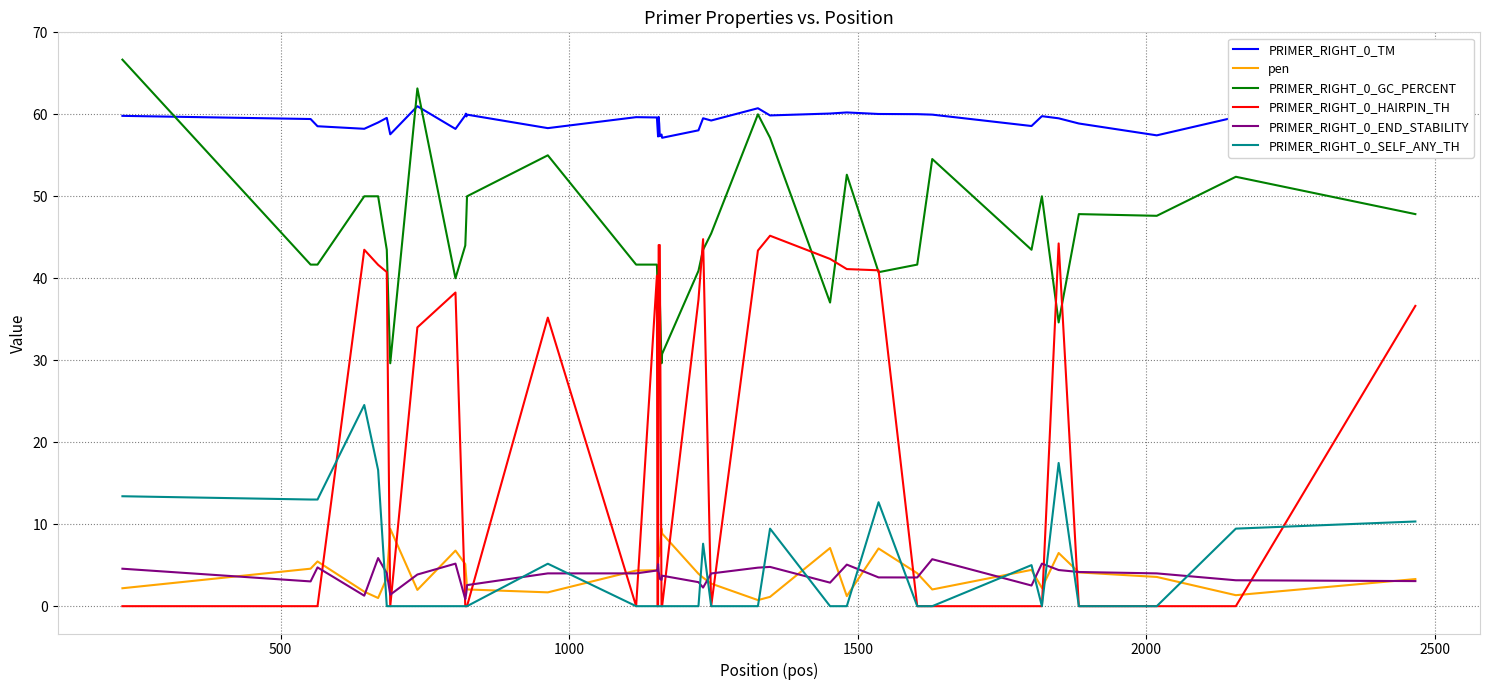

Rank the series by their maximum value, from highest to lowest.

PRIMER_RIGHT_0_GC_PERCENT, PRIMER_RIGHT_0_TM, PRIMER_RIGHT_0_HAIRPIN_TH, PRIMER_RIGHT_0_SELF_ANY_TH, pen, PRIMER_RIGHT_0_END_STABILITY